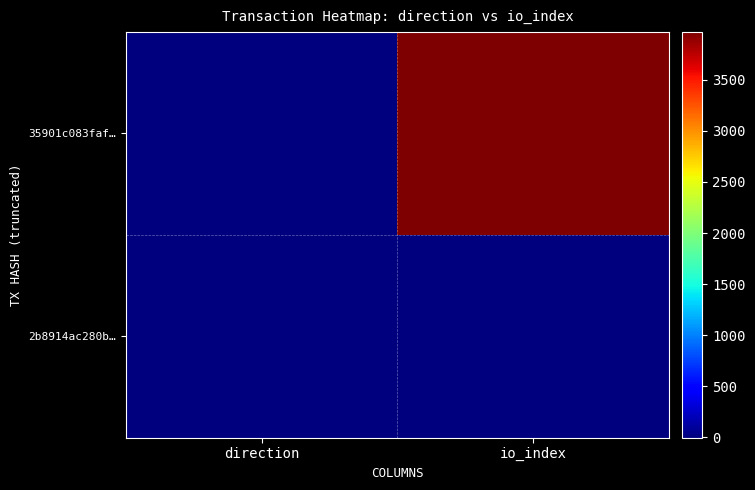

Which series has the largest range (max minus min)?

35901c083faf…